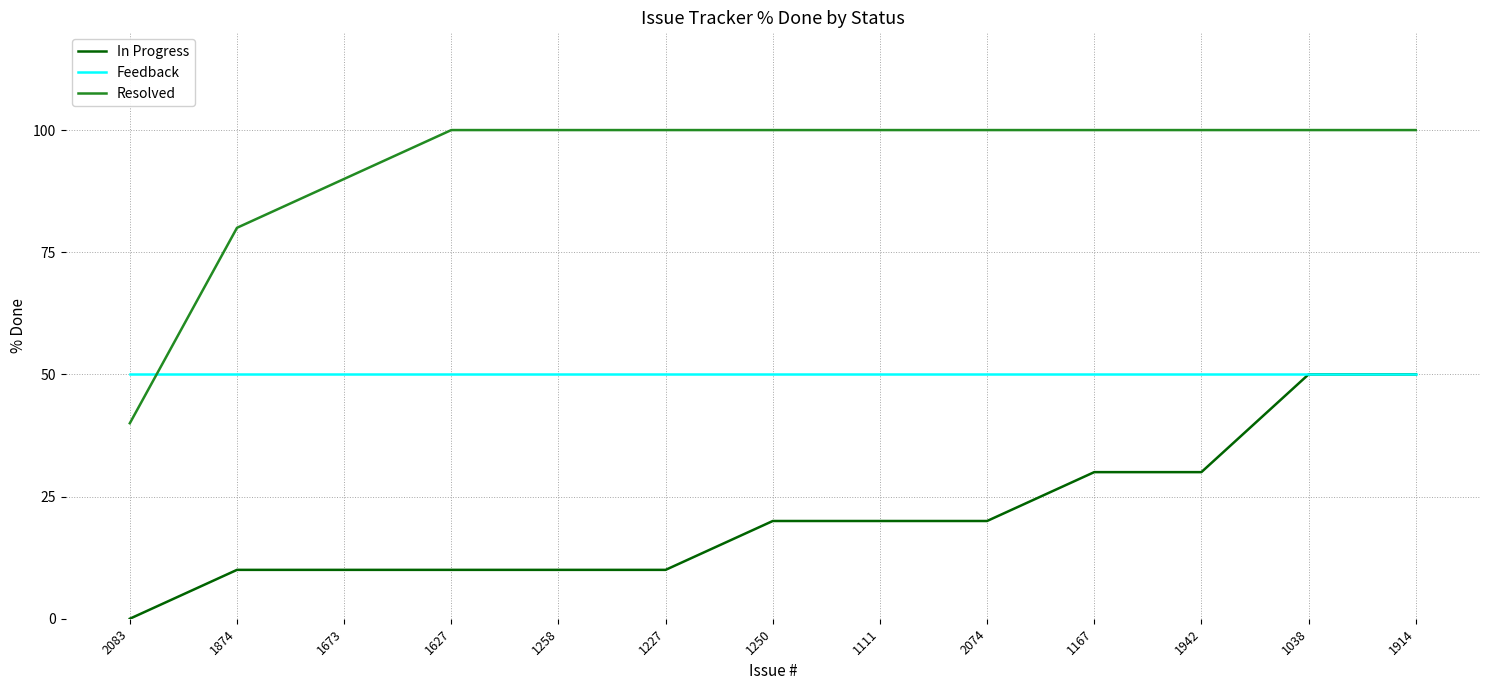

What position from the right is 1167?

4